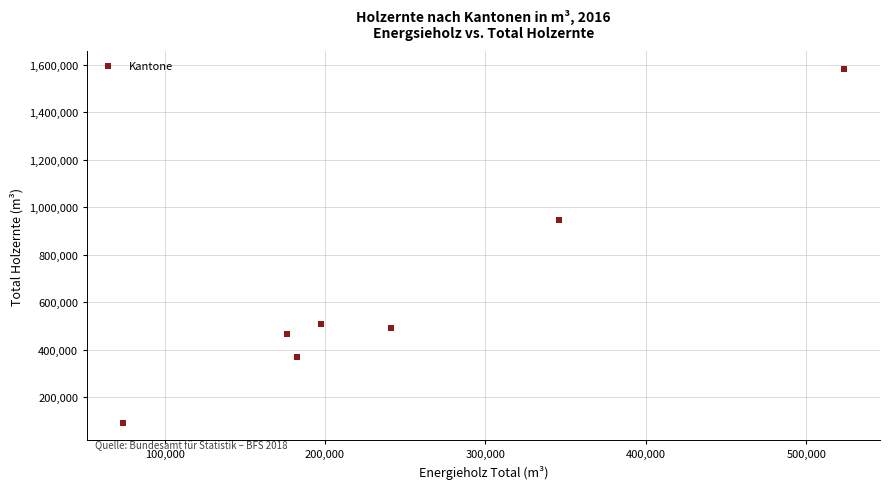

What is the average X value?

248788